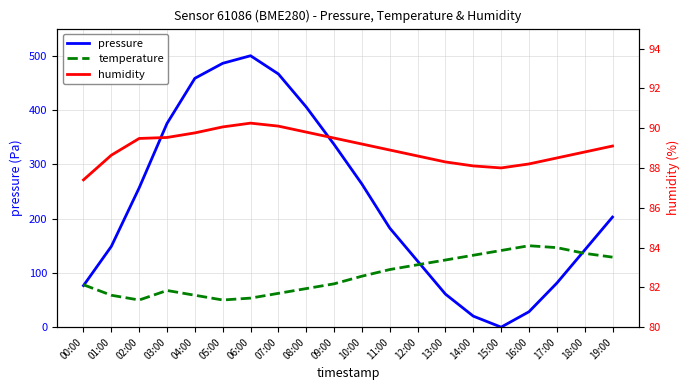

At 12:00, list the series in order from largest to smallest.

pressure, temperature, humidity